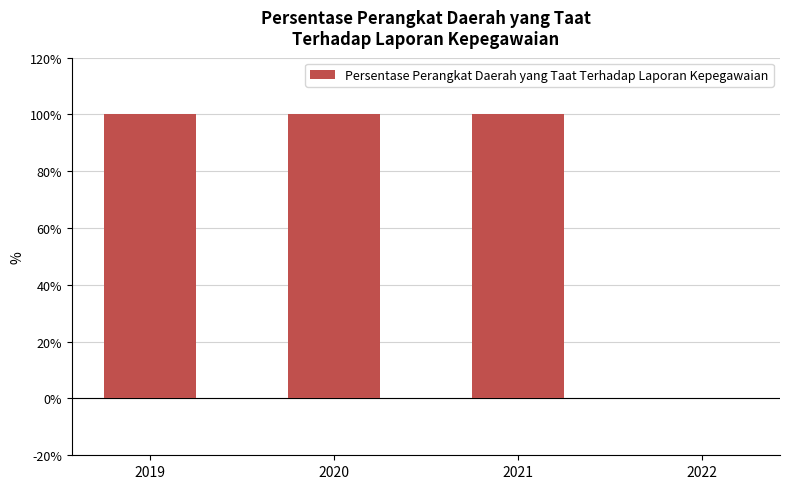

What is the change in value from 2019 to 2022?

-100